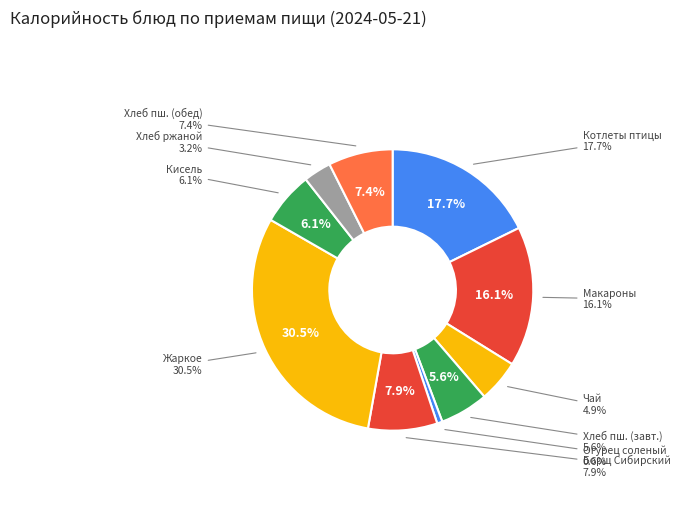

Is it true that Борщ Сибирский is 8% of the pie?

True